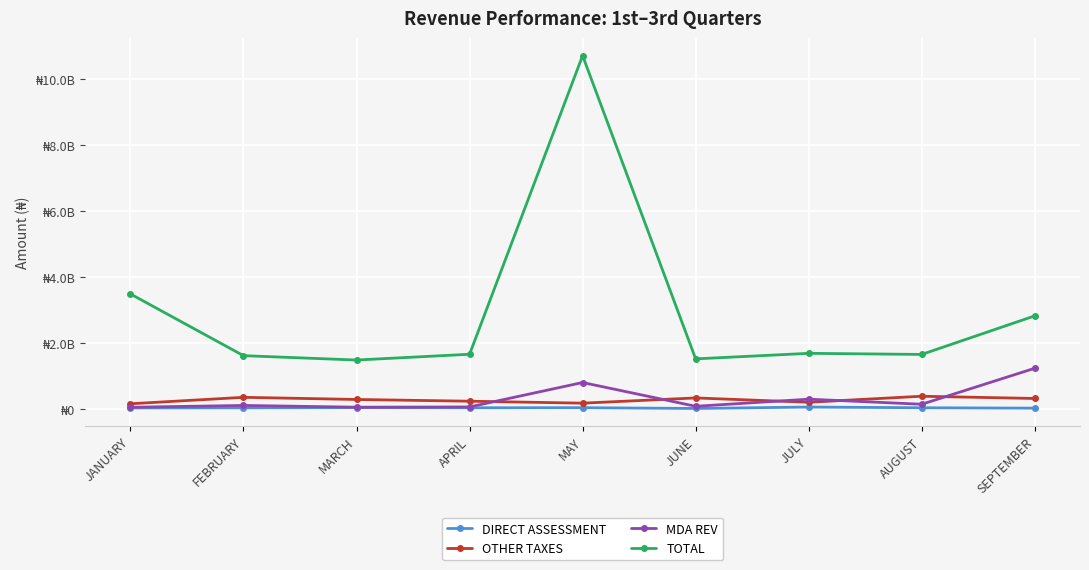

List the labels in order of OTHER TAXES value, smallest first.

JANUARY, MAY, JULY, APRIL, MARCH, SEPTEMBER, JUNE, FEBRUARY, AUGUST